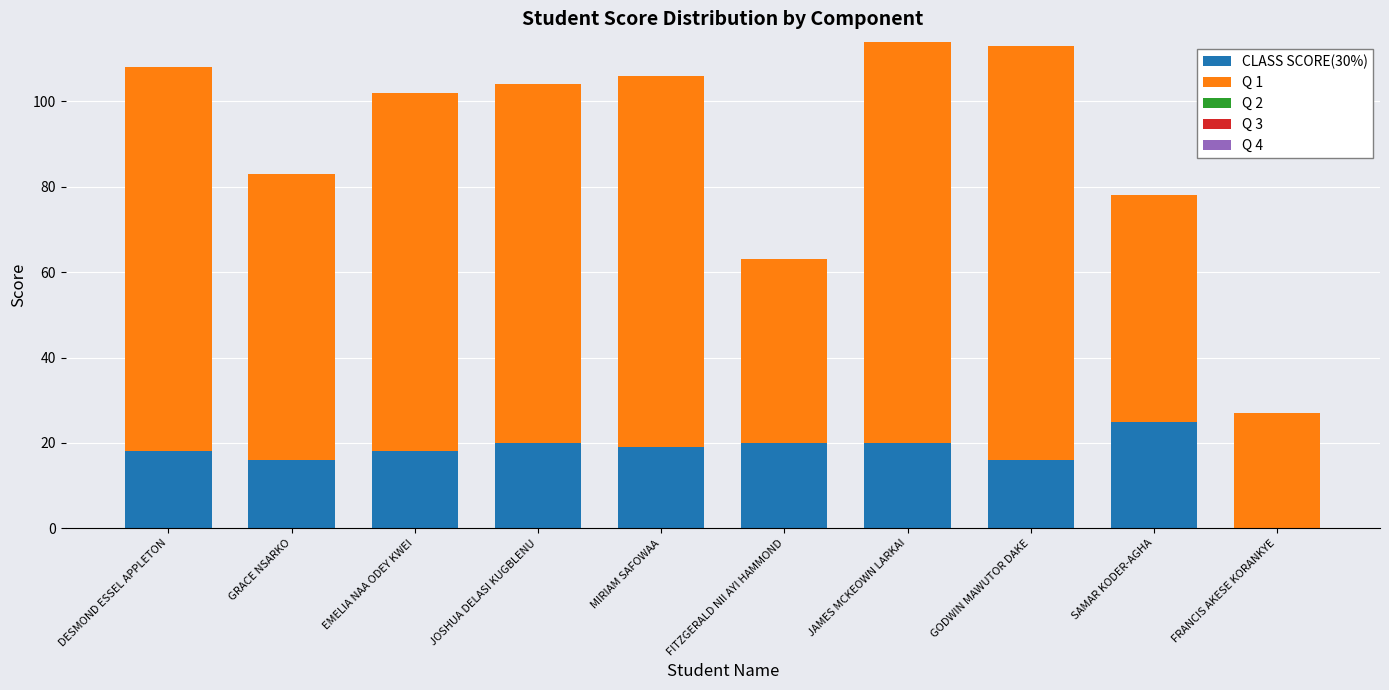

Is it true that CLASS SCORE(30%) equals 35 at SAMAR KODER-AGHA?

False